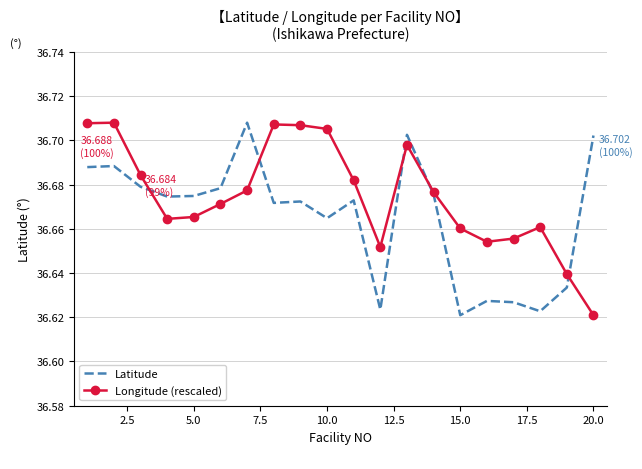

Does the chart have visible grid lines?

Yes